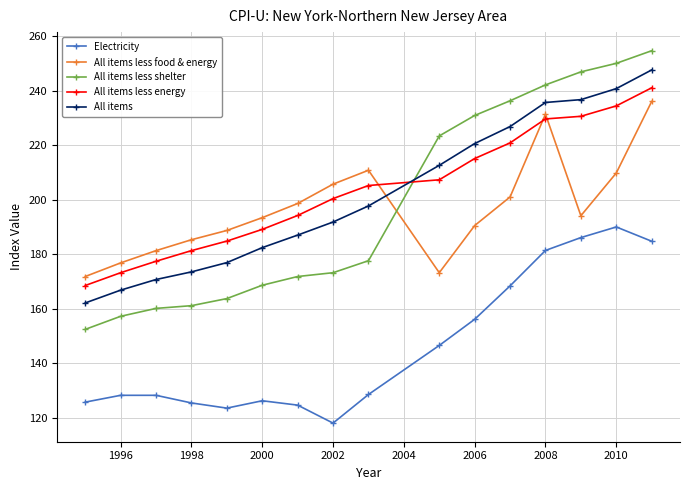

What is the minimum value for All items less energy?

168.6